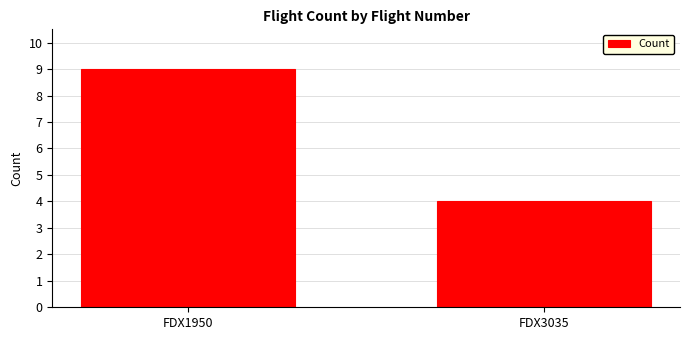

Are the bars horizontal?

No